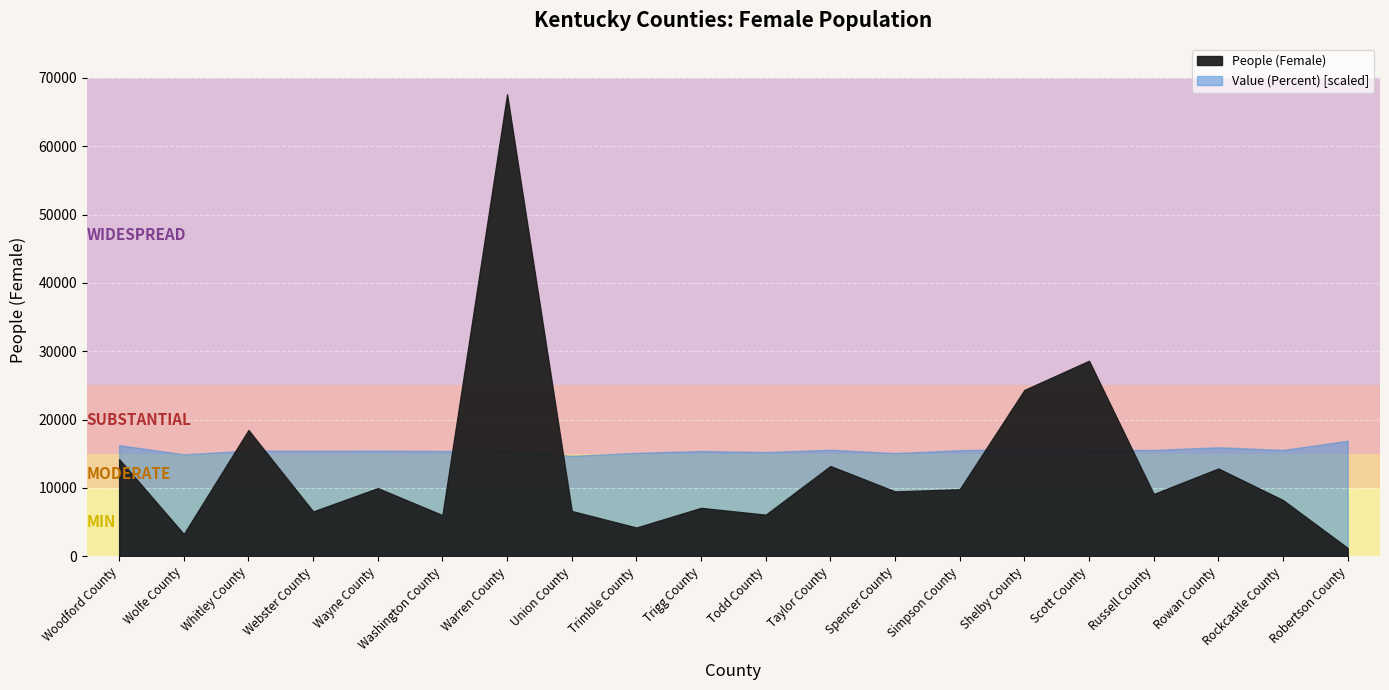

How many categories are shown in the chart?

20